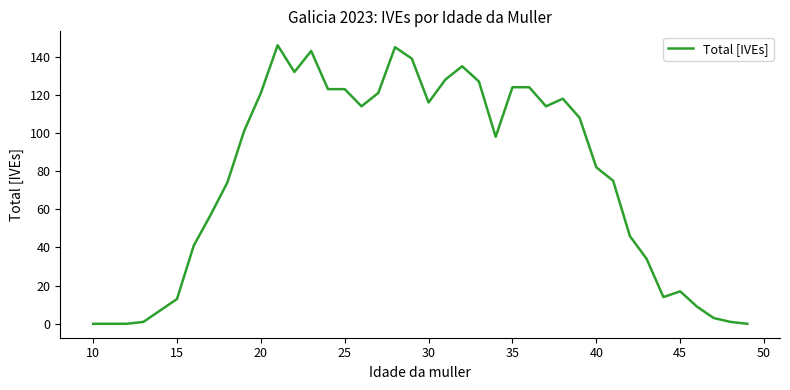

What is the maximum value shown in the chart?

146